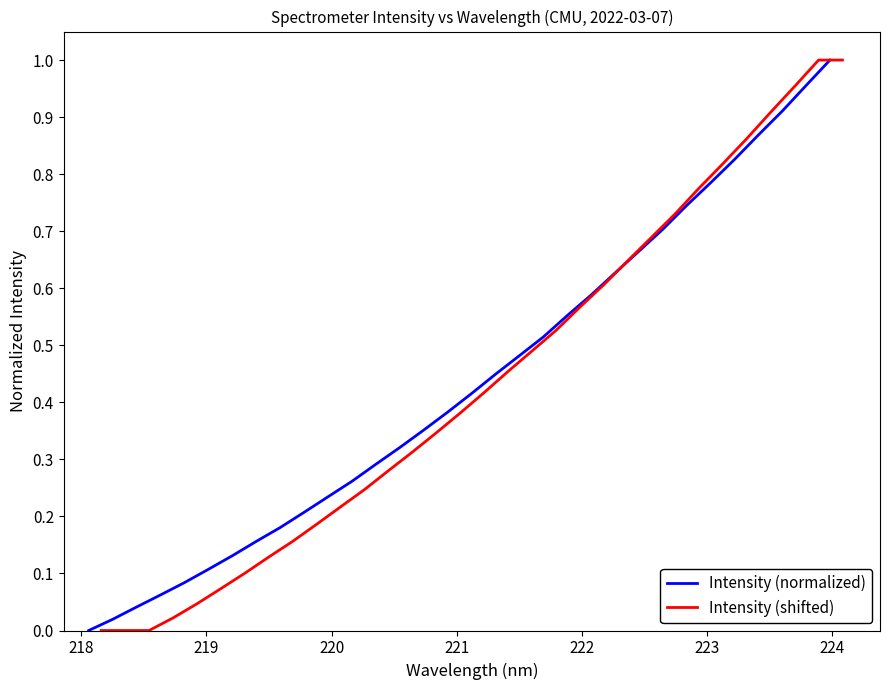

Is it true that Intensity (shifted) equals 0.1 at 16?

False